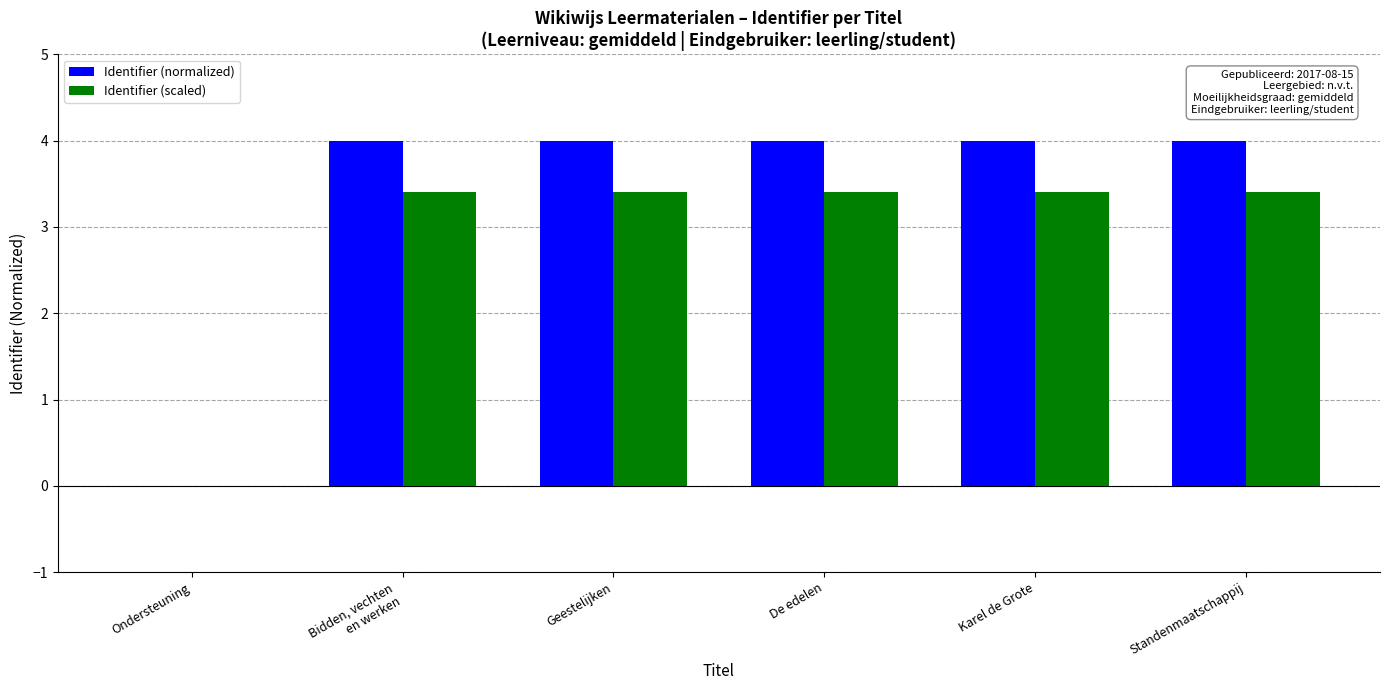

The Identifier (scaled) series shows 4.9 at Karel de Grote. True or false?

False